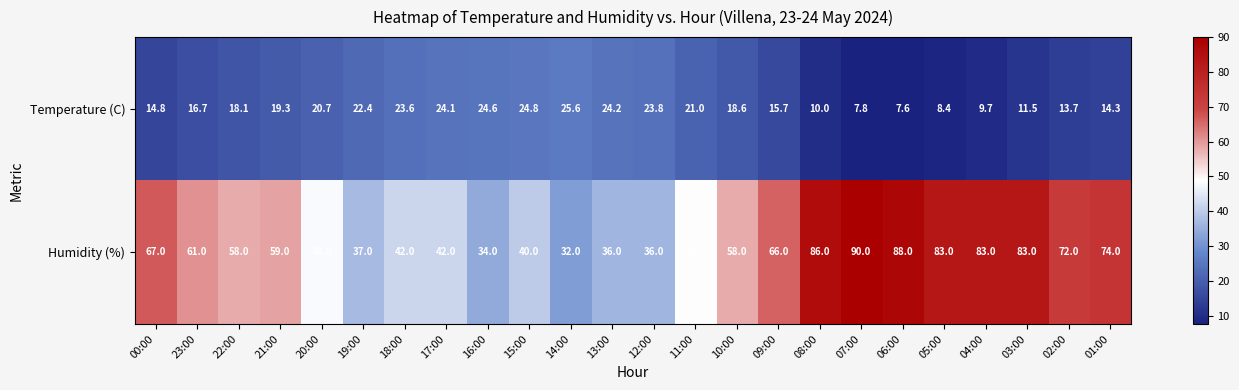

Rank the series by their maximum value, from highest to lowest.

Humidity (%), Temperature (C)